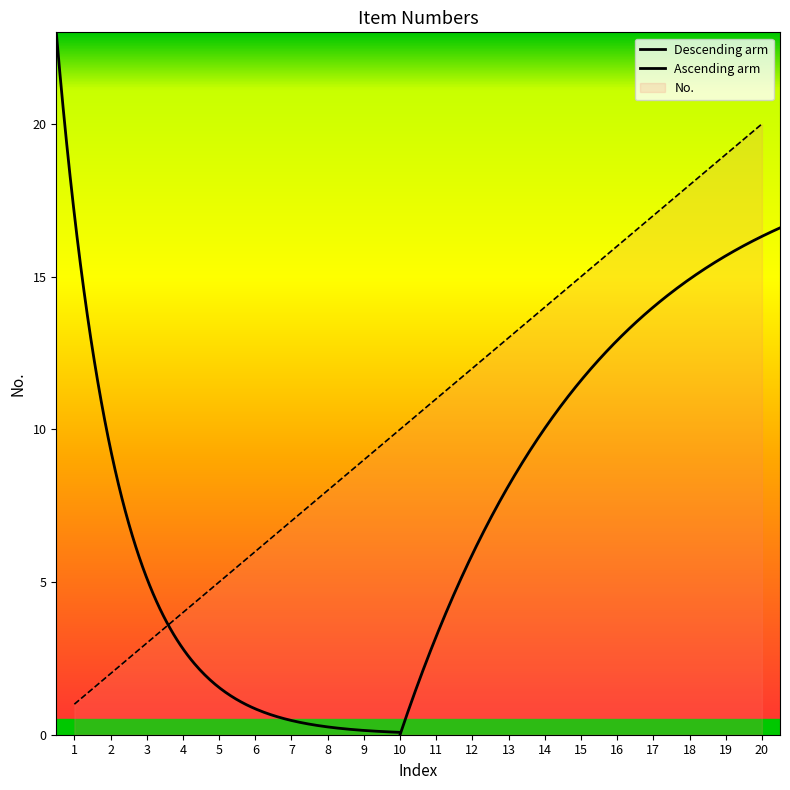

The chart shows a value of 3 at 7. True or false?

False